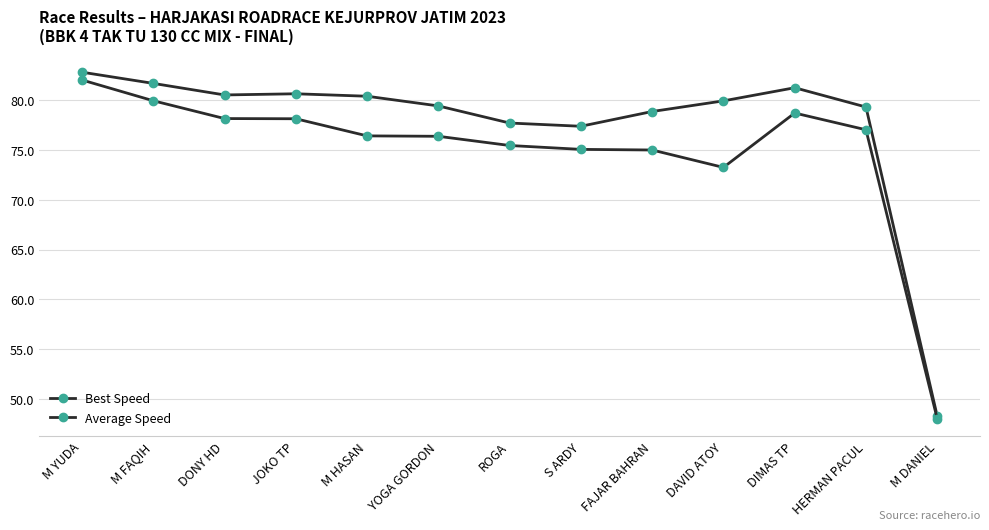

Is this an area chart (filled region under the line)?

No